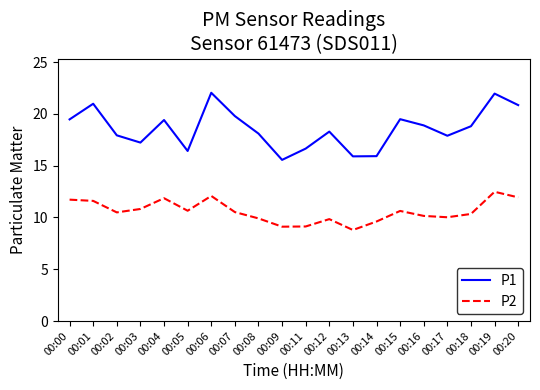

The P2 series shows 11.9 at 00:20. True or false?

True